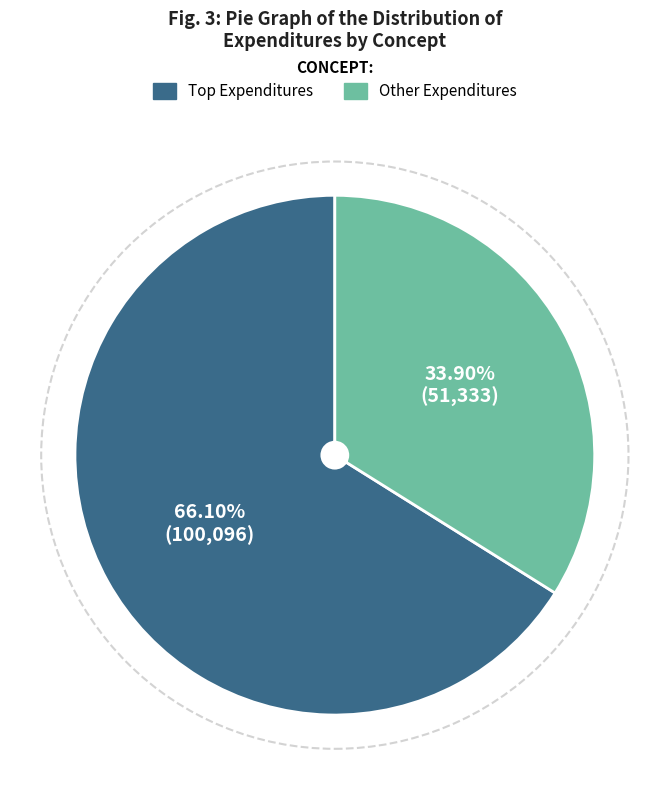

To the nearest percent, what is the difference between the largest and smallest slice percentages?

32%